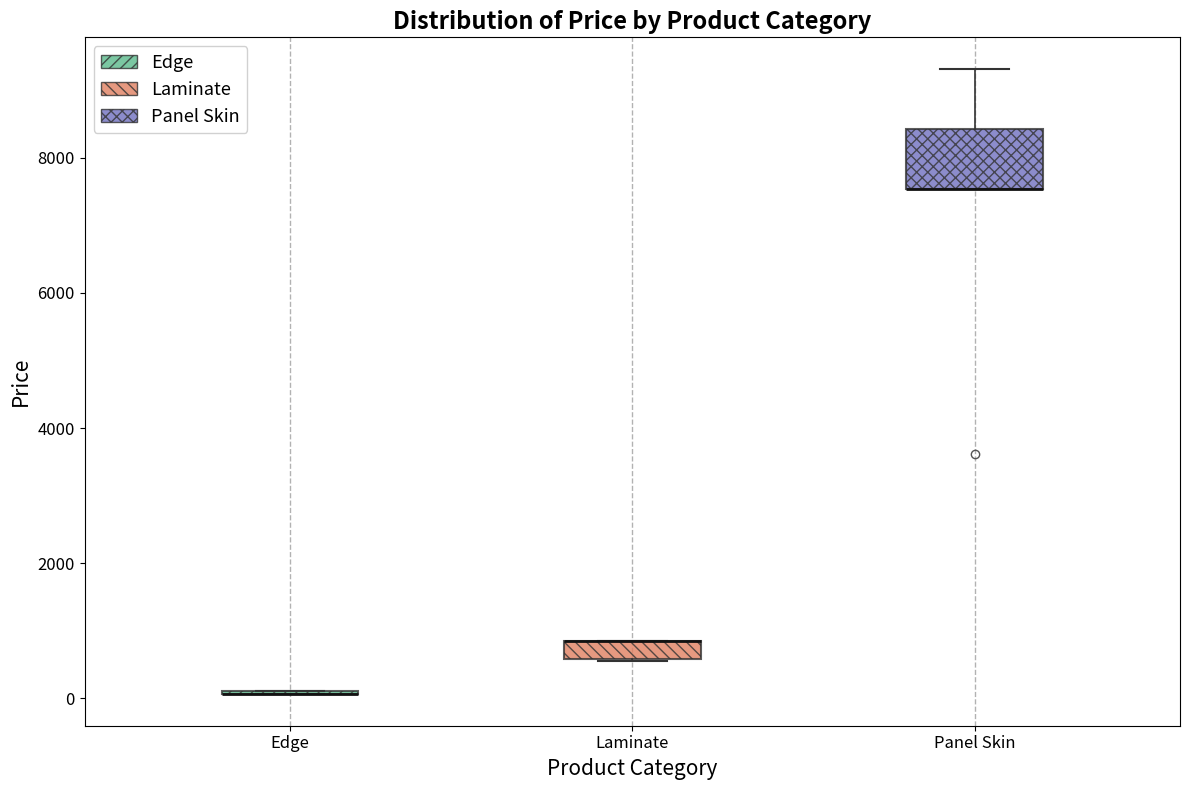

Comparing the boxes themselves (not the whiskers), which one is the tallest?

Panel Skin